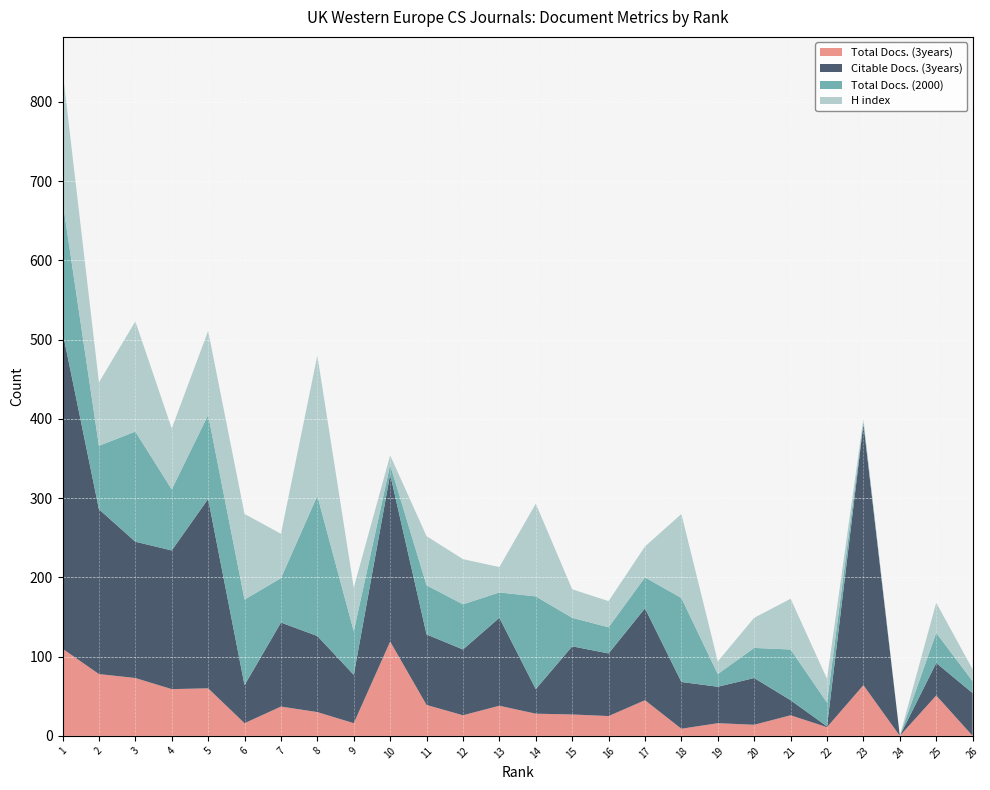

Reading left to right, extract all data points from this chart.

Total Docs. (3years): 110	78	73	59	60	16	37	30	16	119	39	26	38	28	27	25	45	9	16	14	26	11	64	0	51	0
Citable Docs. (3years): 400	208	172	175	239	48	106	96	61	211	89	83	111	31	86	79	116	59	46	59	19	1	330	0	41	54
Total Docs. (2000): 165	80	139	77	106	108	56	177	55	12	62	57	32	117	36	33	39	106	16	38	64	30	3	0	38	15
H index: 165	80	139	77	106	108	56	177	55	12	62	57	32	117	36	33	39	106	16	38	64	30	3	0	38	15